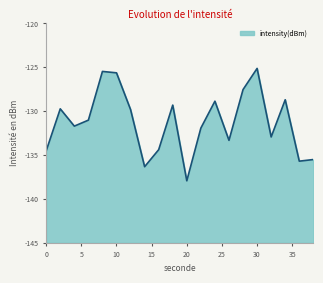

At which category does the data reach its first local peak?

2